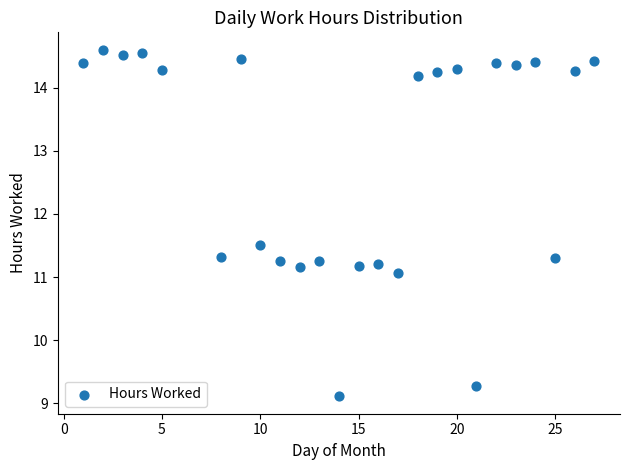

What Y value in the scatter plot is closest to 11?

11.1